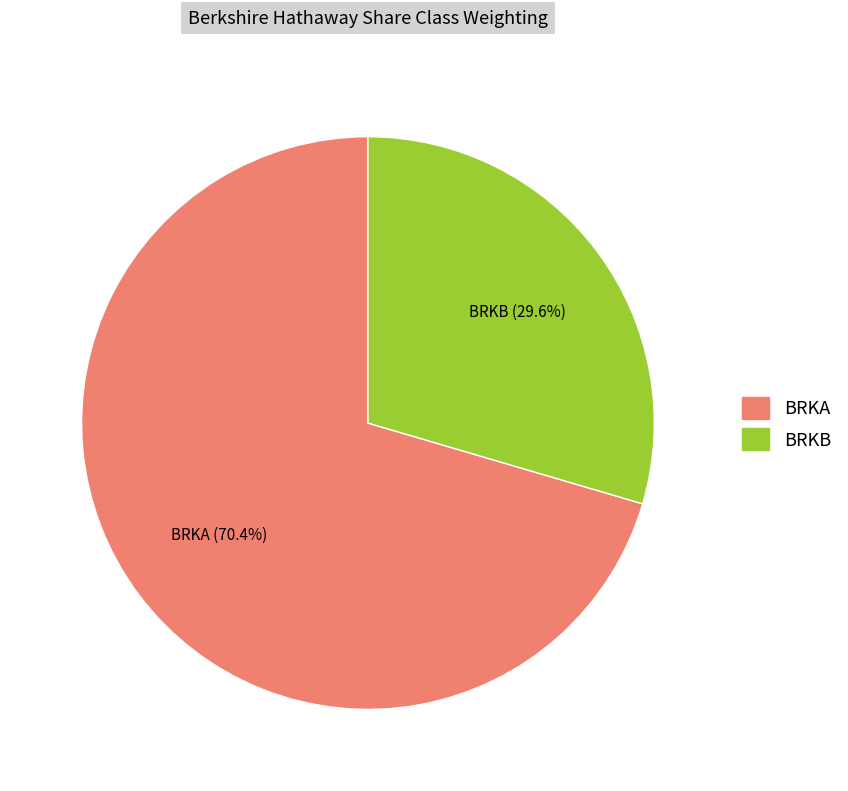

To the nearest percent, what is the average slice percentage?

50%